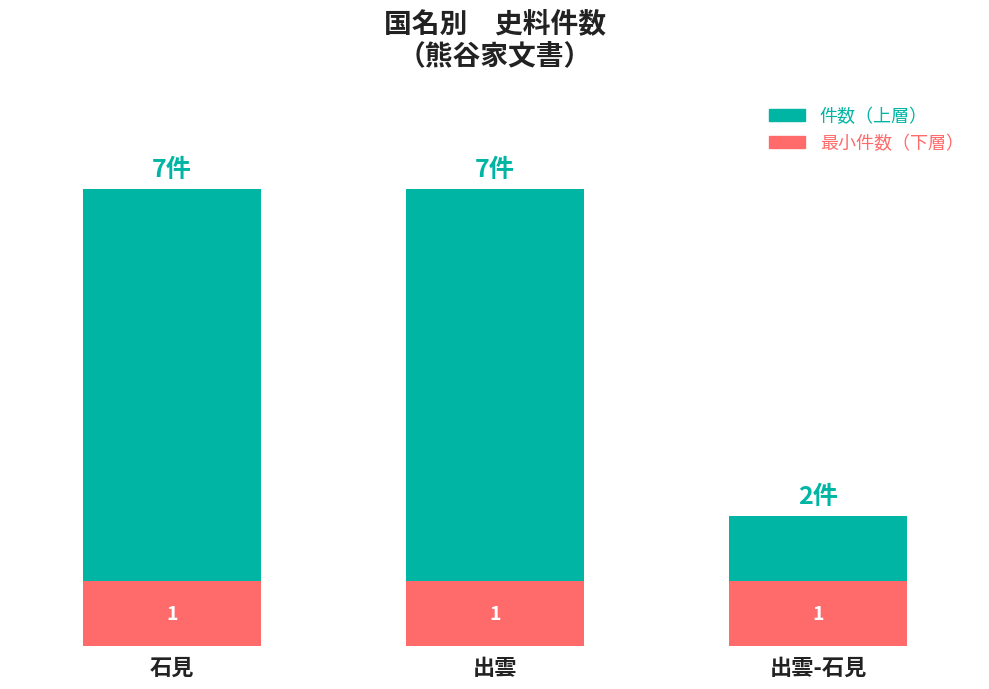

What are all the series names shown in the legend?

件数（上層）, 最小件数（下層）